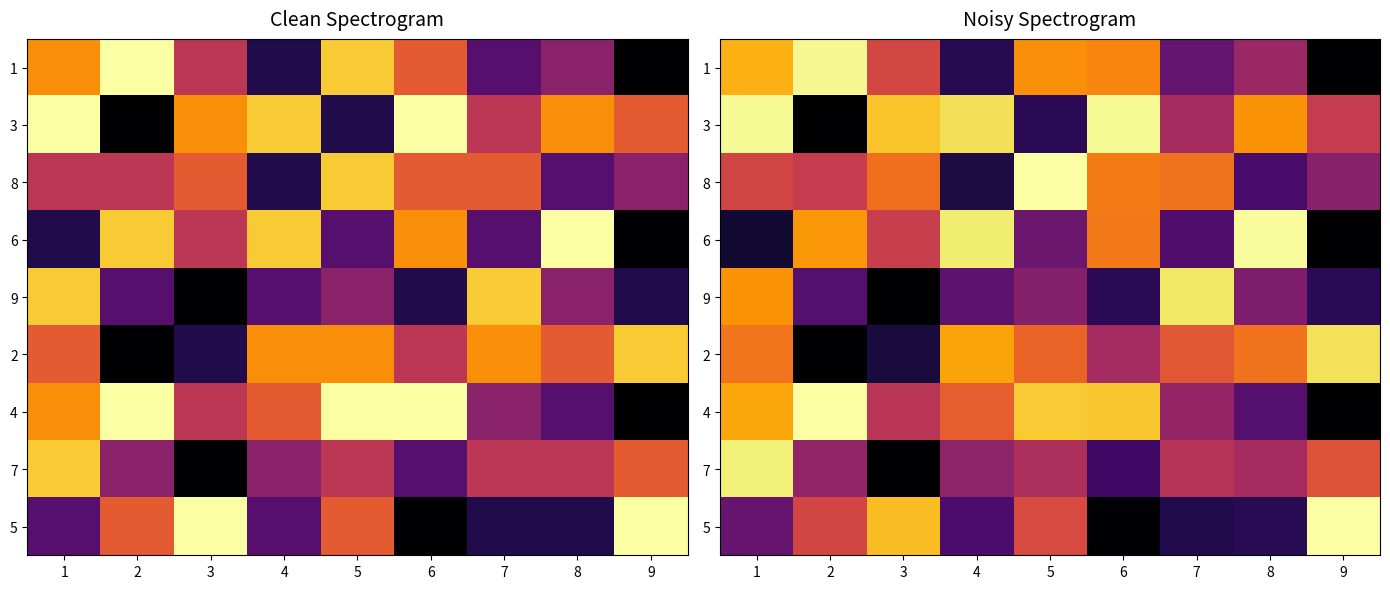

Rank the series by their maximum value, from highest to lowest.

8, 4, 5, 6, 3, 1, 7, 9, 2